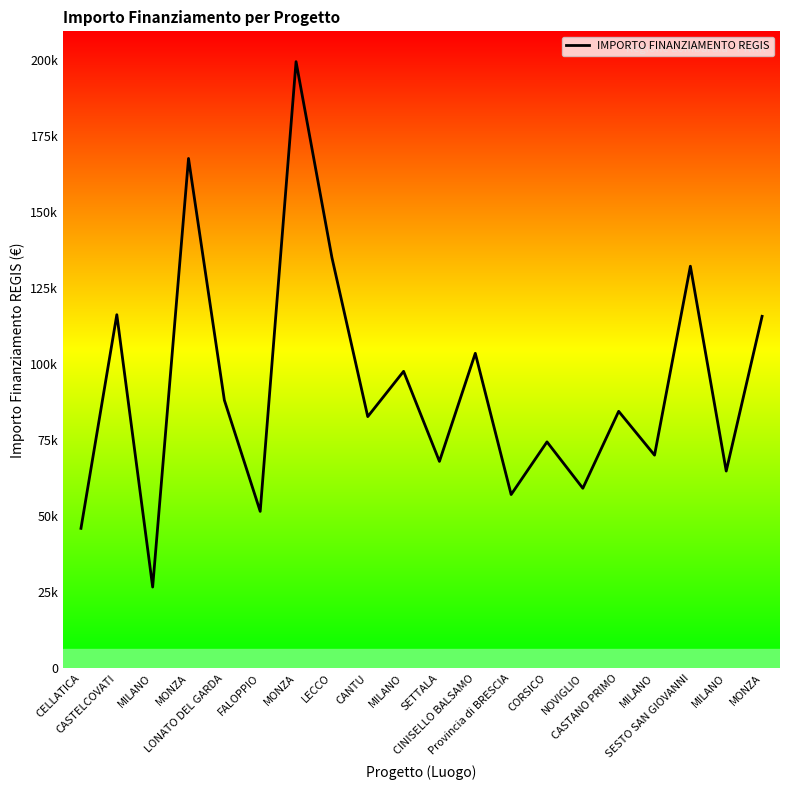

Where is the data nearest to the value 113148?

MONZA